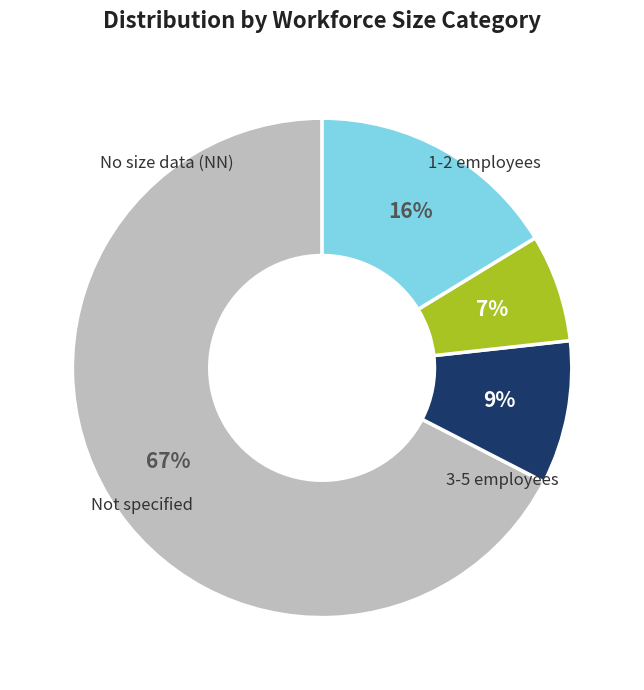

To the nearest percent, what is the average slice percentage?

25%